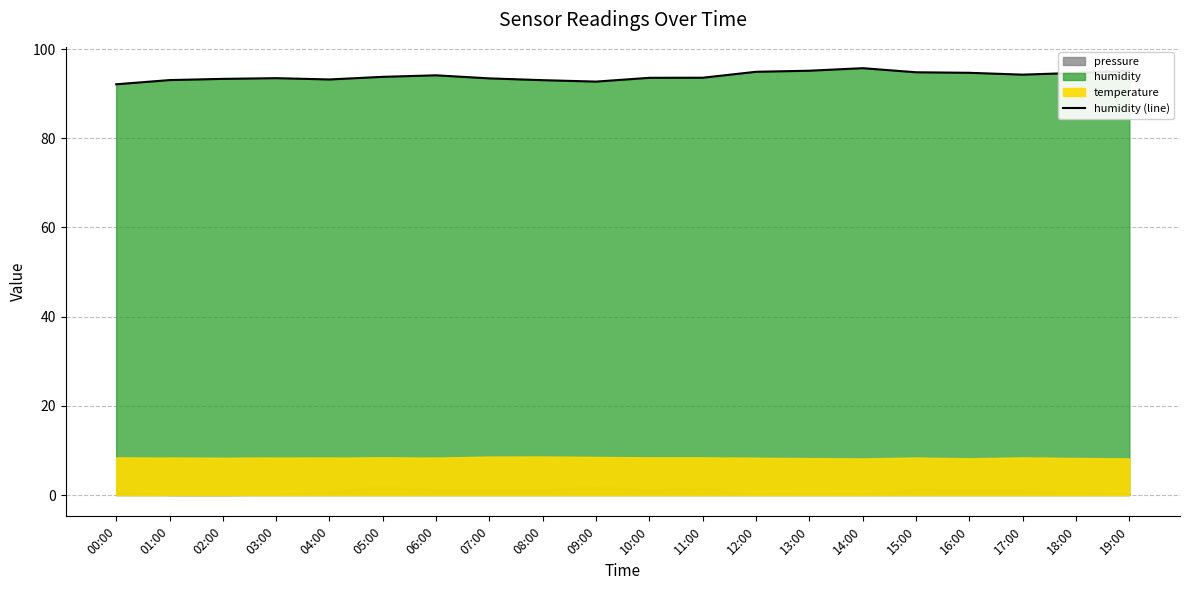

List the labels in order of value, smallest first.

00:00, 09:00, 08:00, 01:00, 04:00, 02:00, 07:00, 03:00, 10:00, 11:00, 05:00, 06:00, 17:00, 18:00, 16:00, 15:00, 12:00, 19:00, 13:00, 14:00